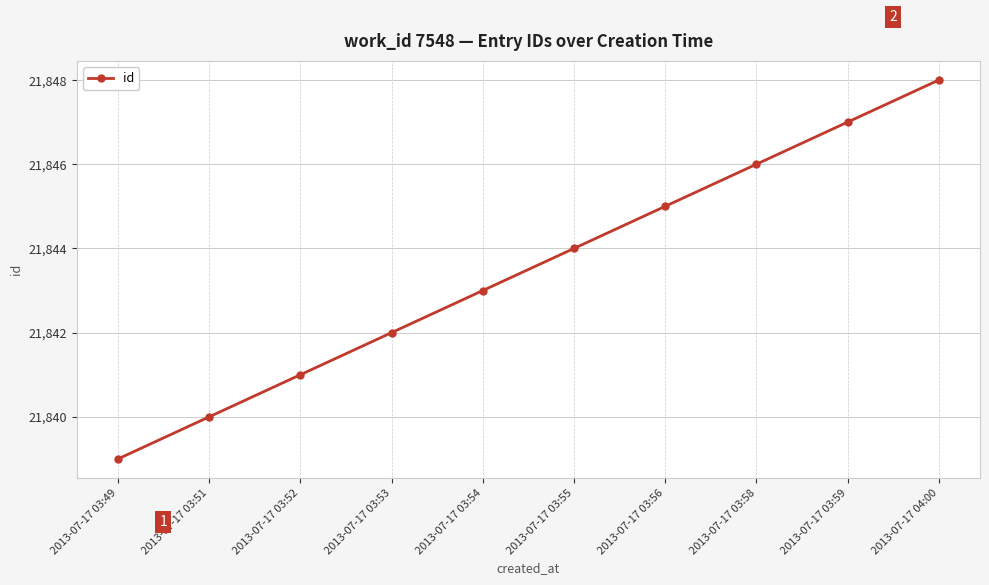

How many categories are shown in the chart?

10